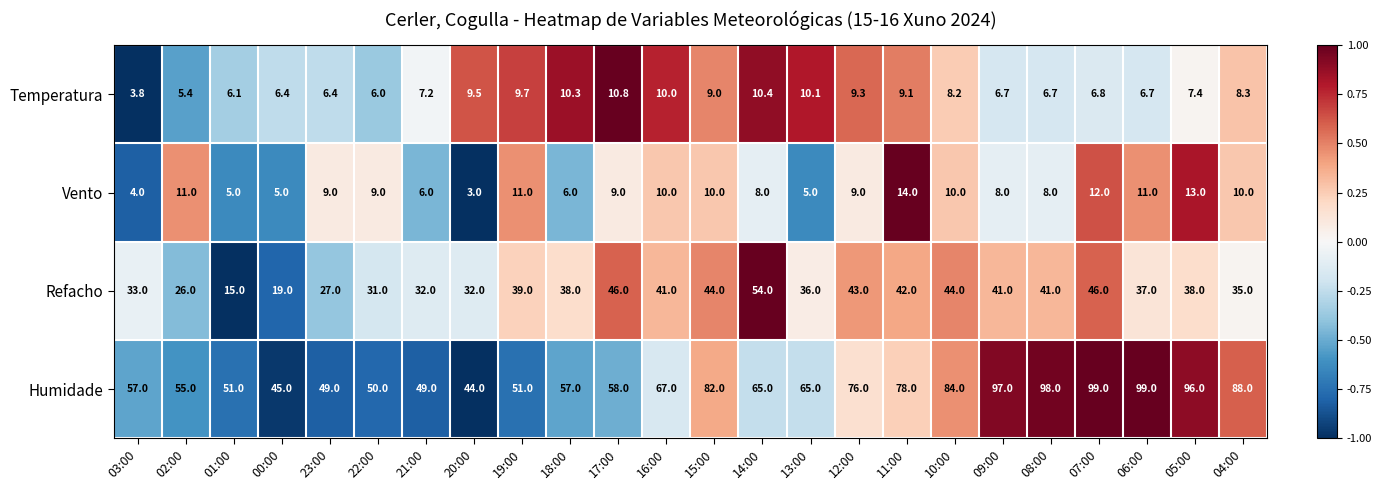

At which category does the chart reach its minimum across all series?

20:00